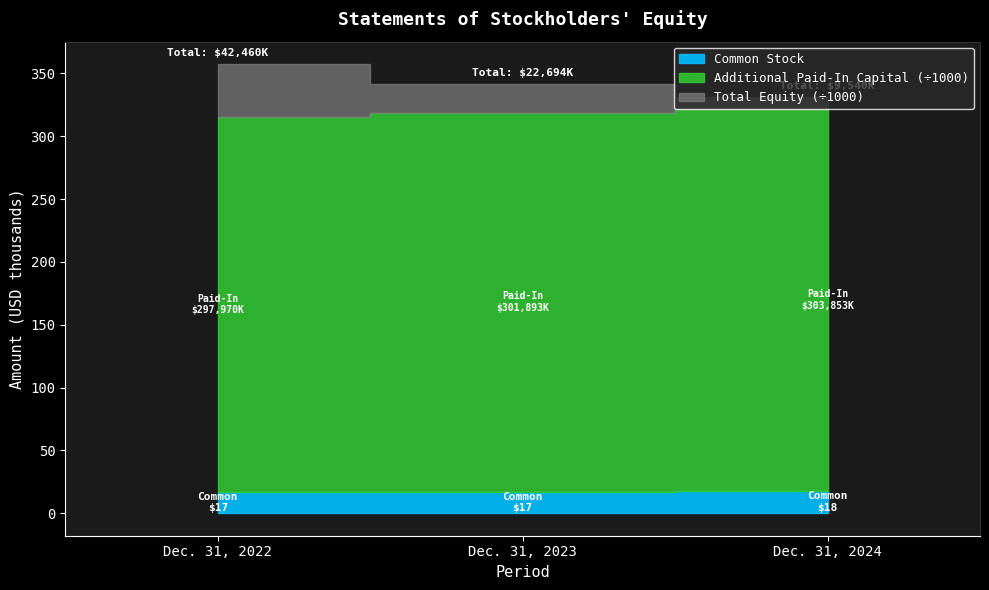

What is the minimum value for Additional Paid-In Capital?

297970